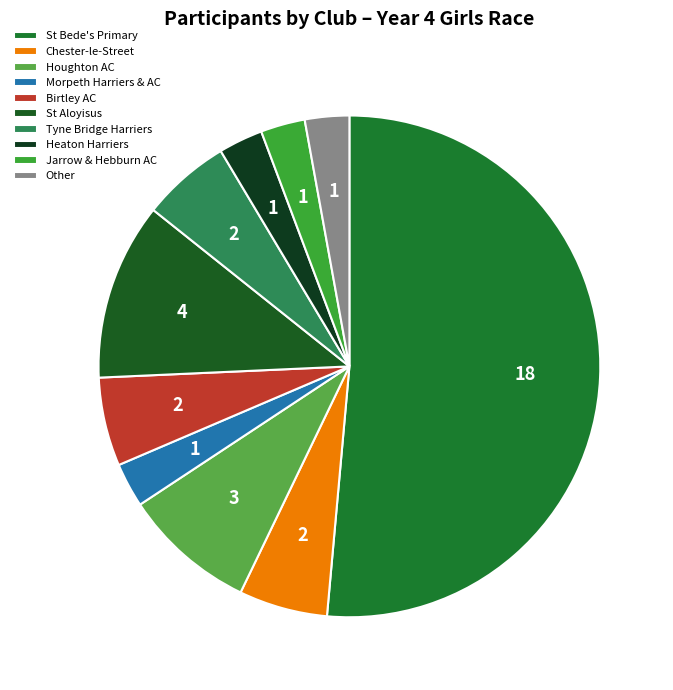

Combined, do Other and Jarrow & Hebburn AC account for over 50%?

No